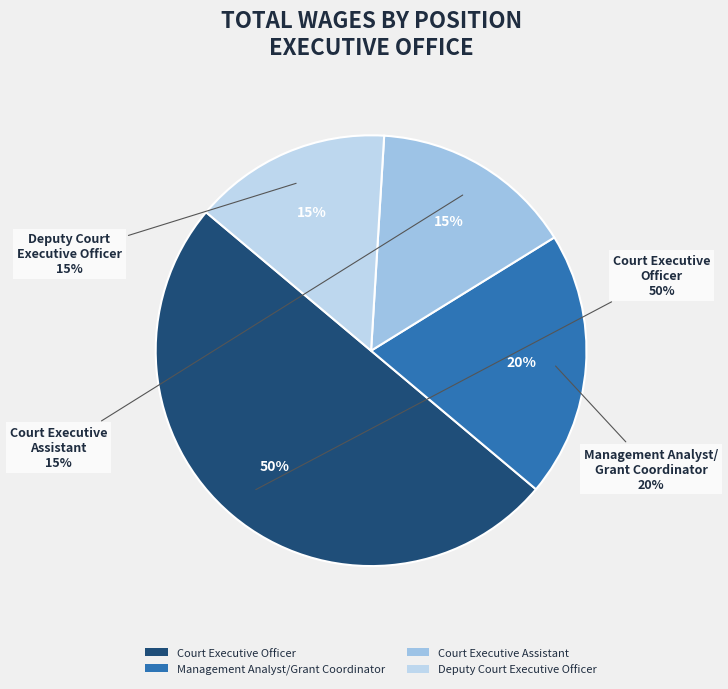

How many slices are in this pie chart?

4